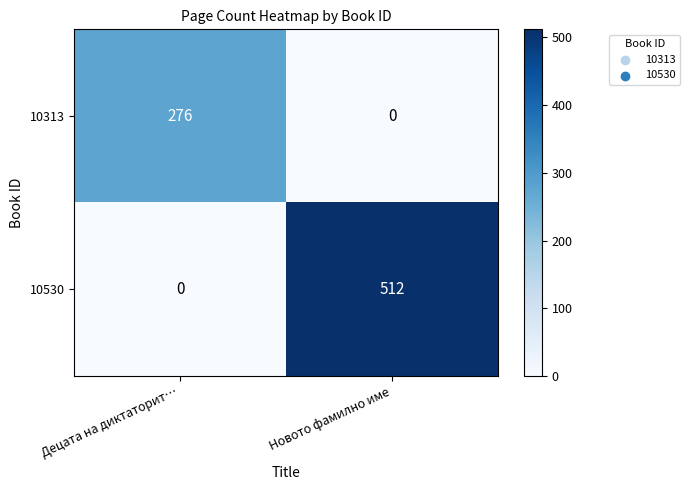

What value does the 10530 series have at Новото фамилно име?

512